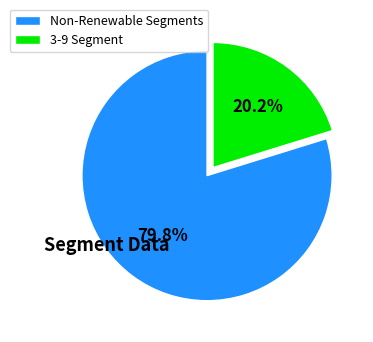

Rank the categories by value from lowest to highest.

3-9 Segment, Non-Renewable Segments